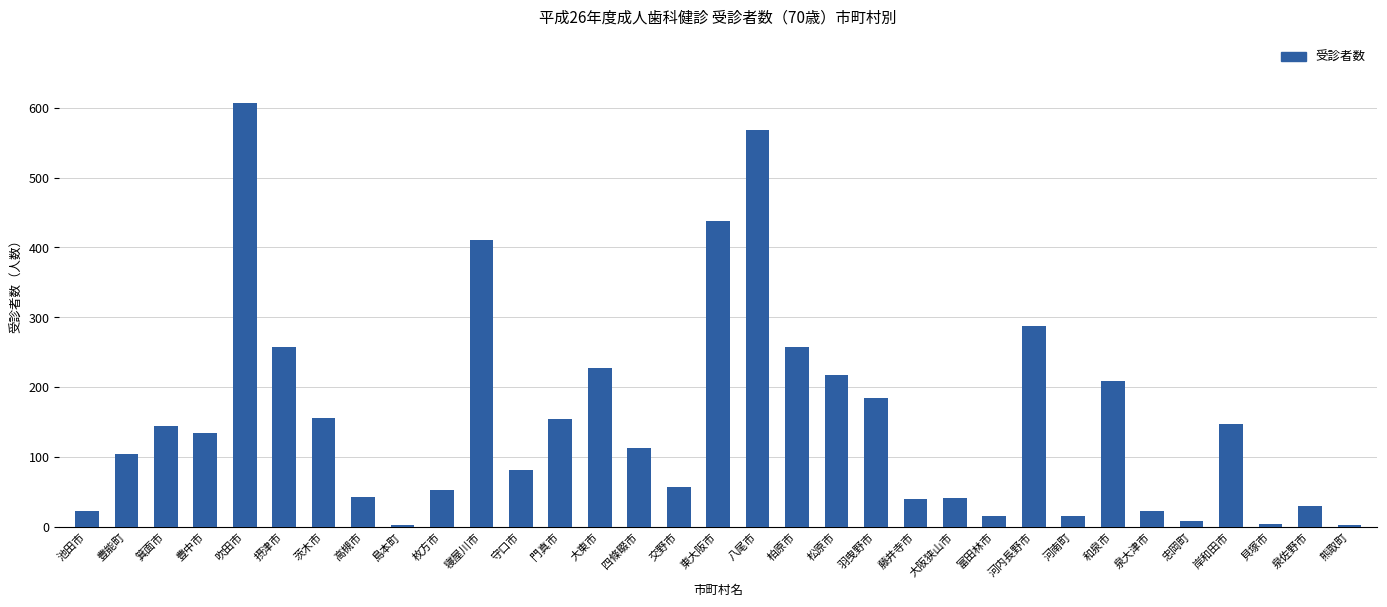

Which category has the highest value across all series?

吹田市